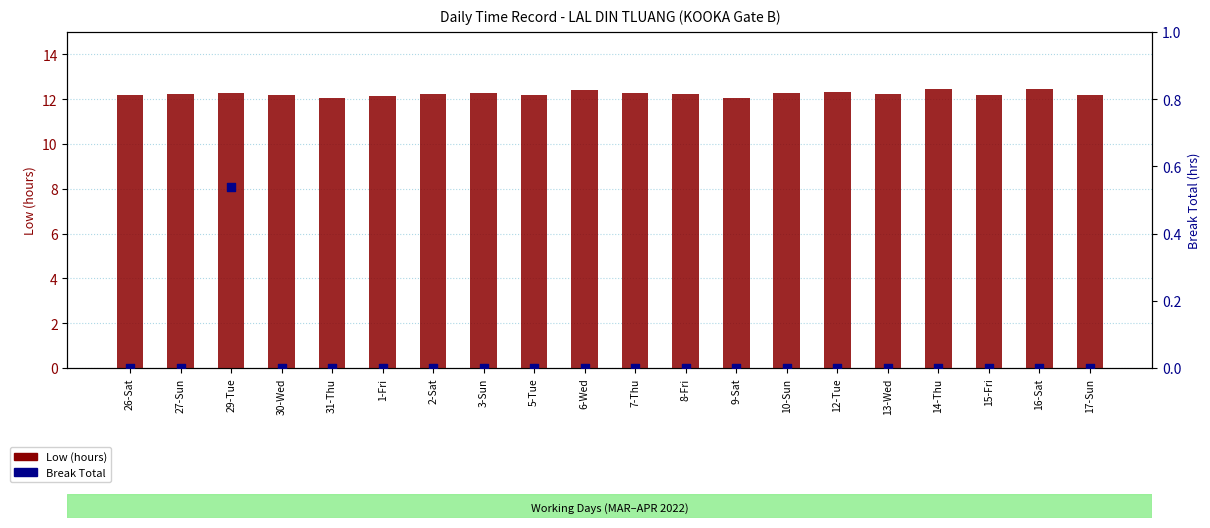

At how many categories does at least one series exceed 5?

20